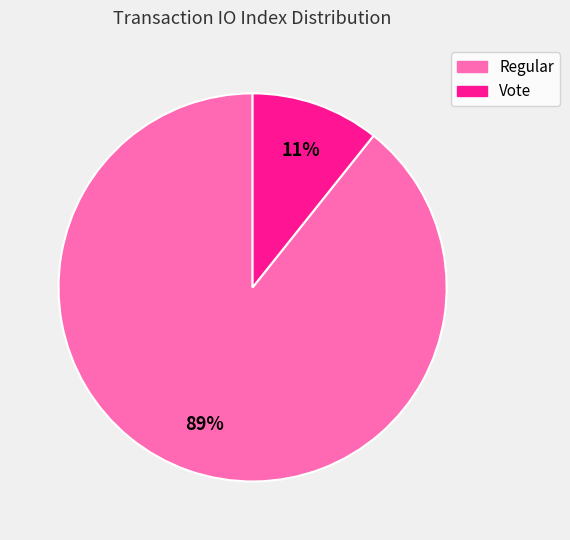

Count the number of slices in the pie.

2